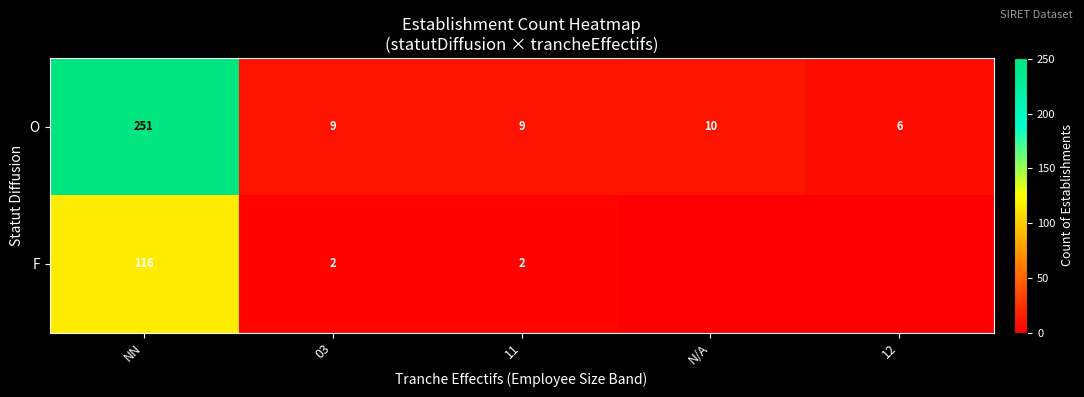

At NN, list the series in order from smallest to largest.

F, O